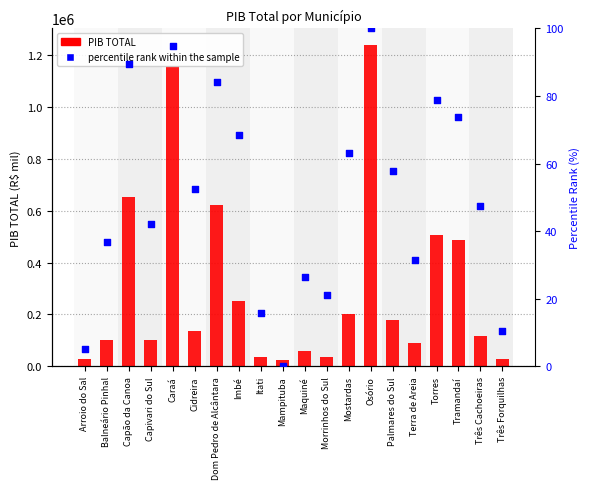

What are all the series names shown in the legend?

PIB TOTAL, percentile rank within the sample